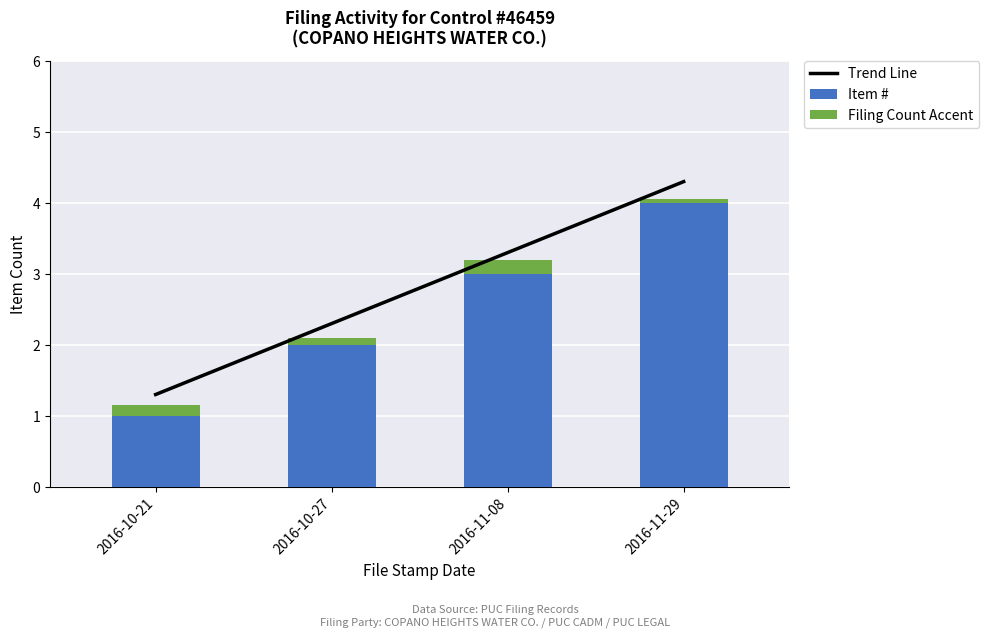

True or false: Trend Line has a value of 1.9 at 2016-11-08.

False